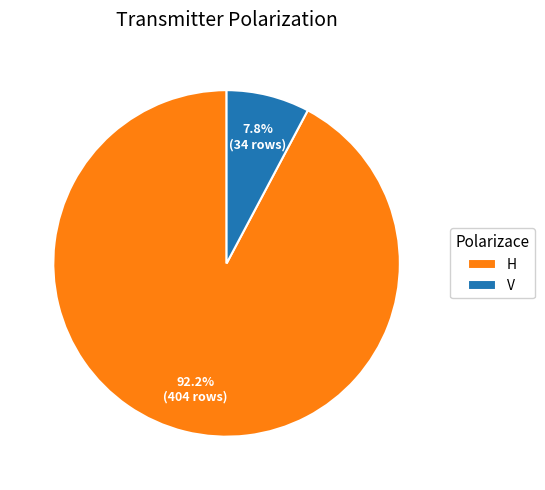

What percentage do H and V together represent?

100.0%